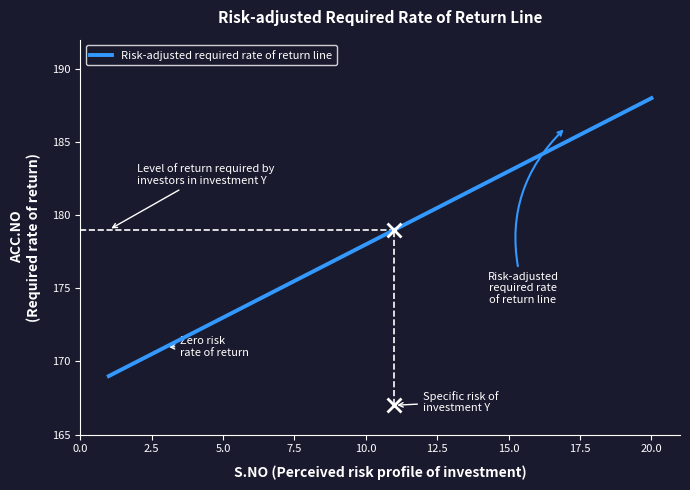

Is this an area chart (filled region under the line)?

No